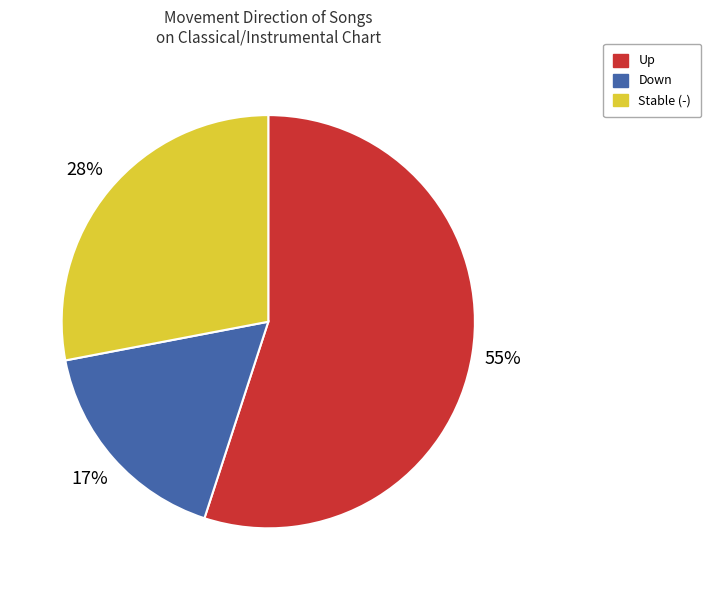

What is the ratio of the value at Stable (-) to the value at Down?

1.6